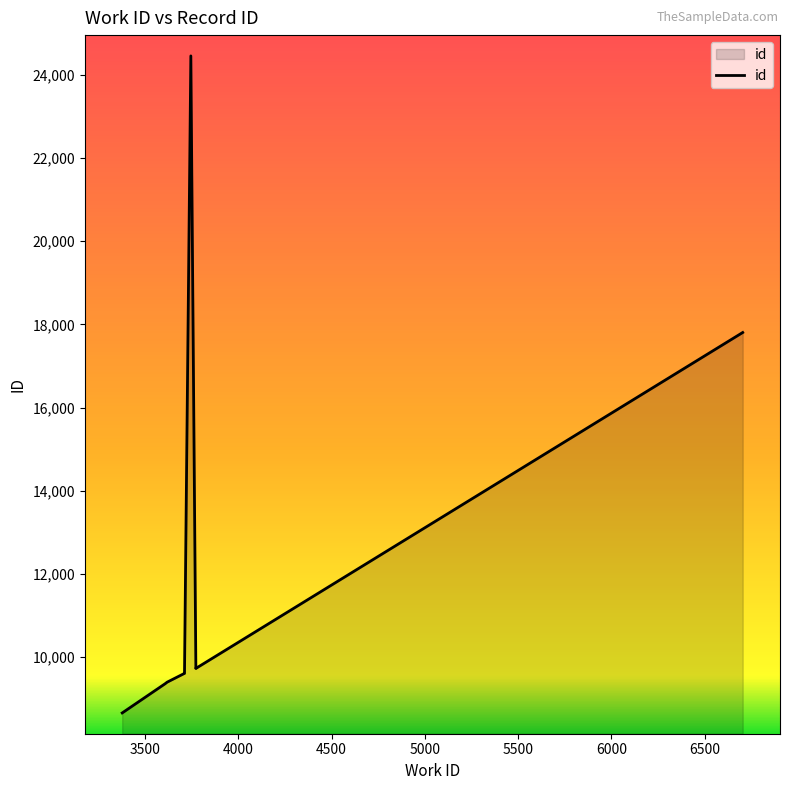

How many lines are shown in the chart?

1